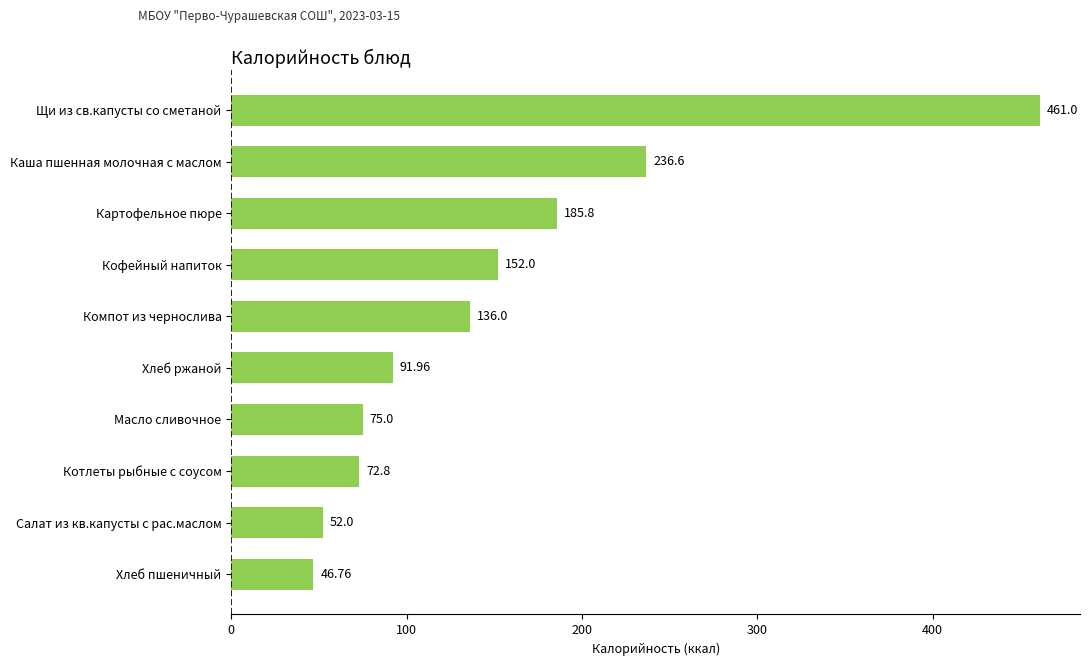

What is the label of the 7th bar from the top?

Масло сливочное